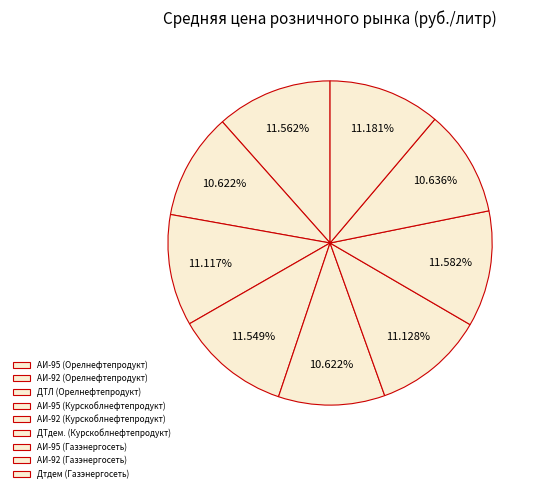

What is the total percentage of АИ-95 (Орелнефтепродукт) and АИ-95 (Газэнергосеть)?

23.1%